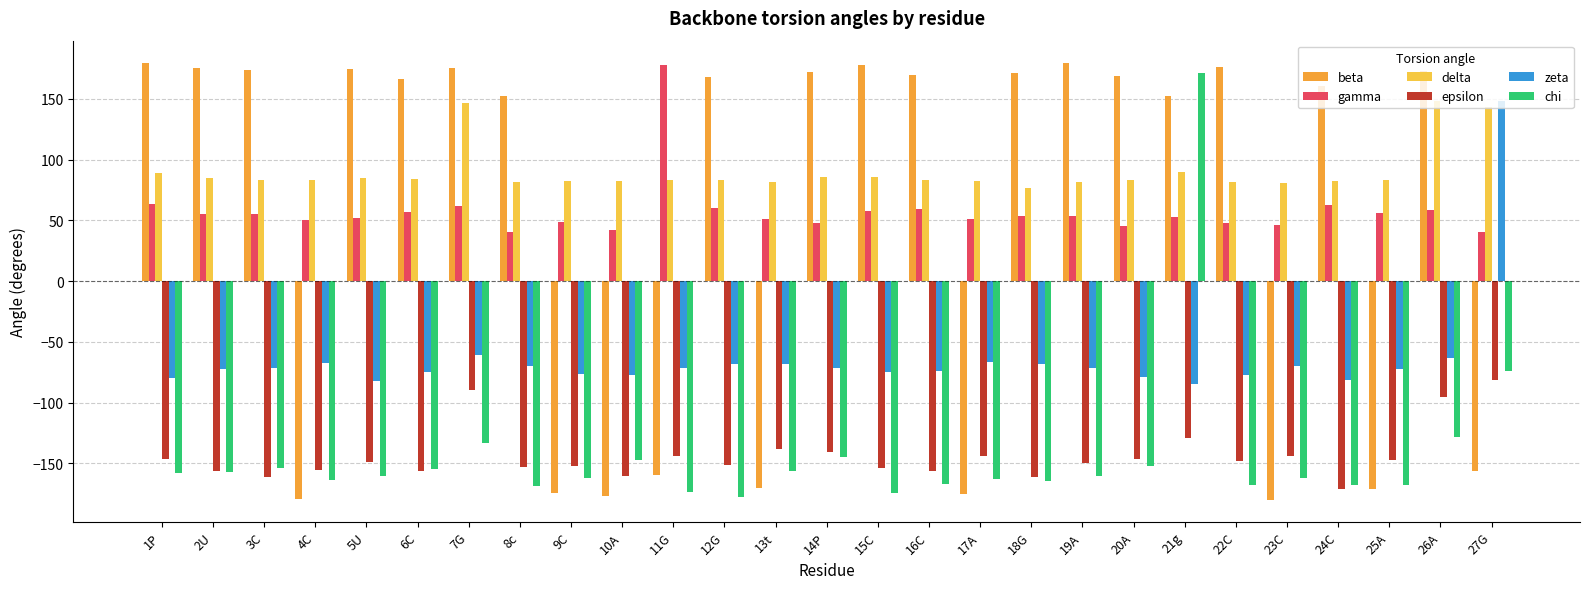

What is the label of the 25th bar from the left?

25A